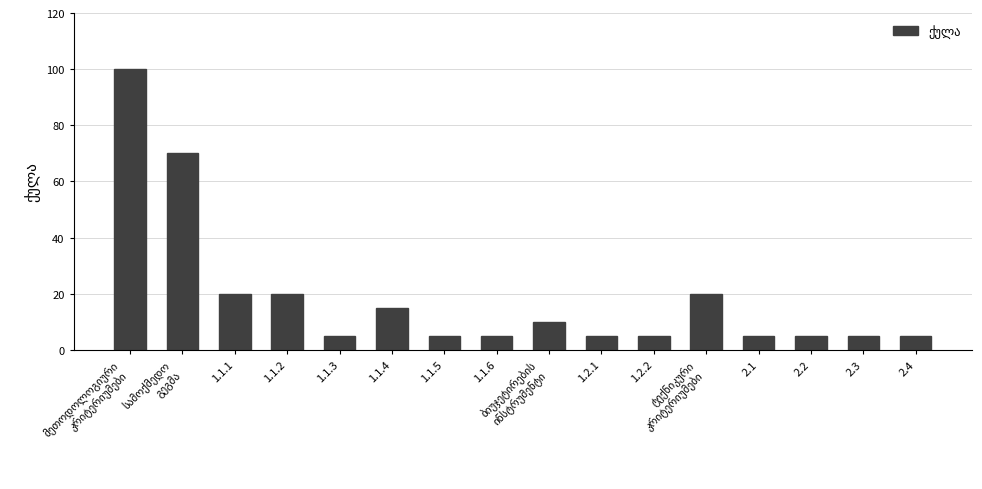

How many bars are there in total?

16